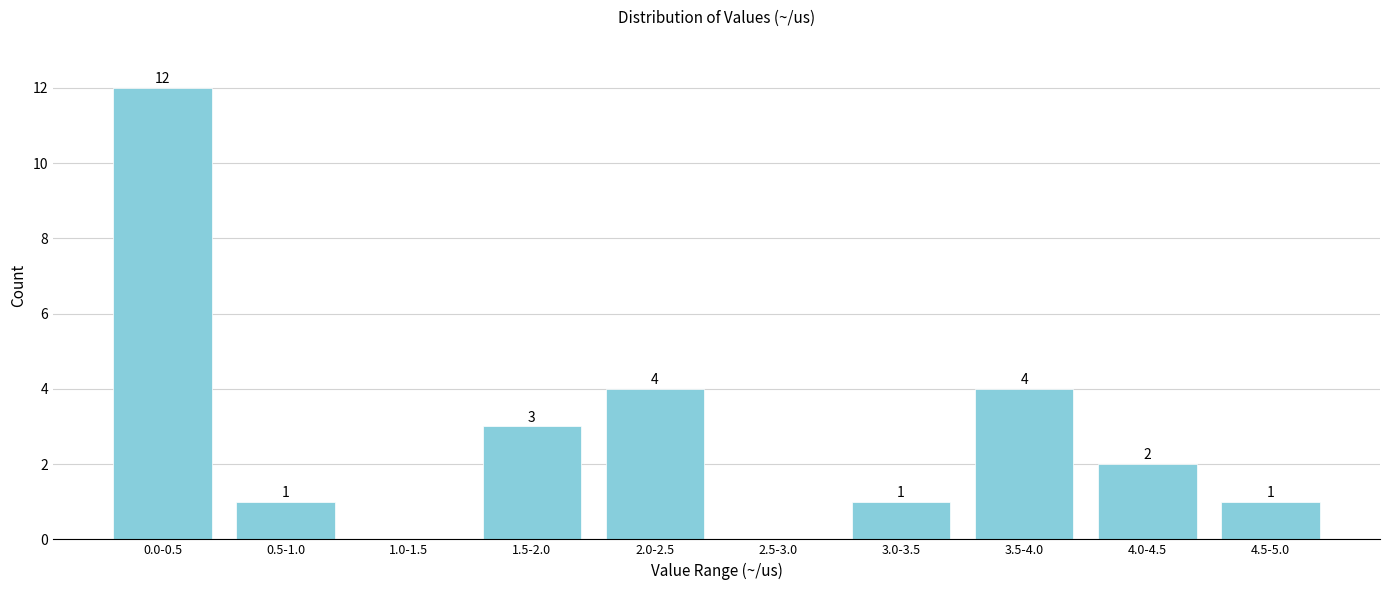

Reading left to right, what are all the values shown in this chart?

0.0-0.5=12	0.5-1.0=1	1.0-1.5=0	1.5-2.0=3	2.0-2.5=4	2.5-3.0=0	3.0-3.5=1	3.5-4.0=4	4.0-4.5=2	4.5-5.0=1